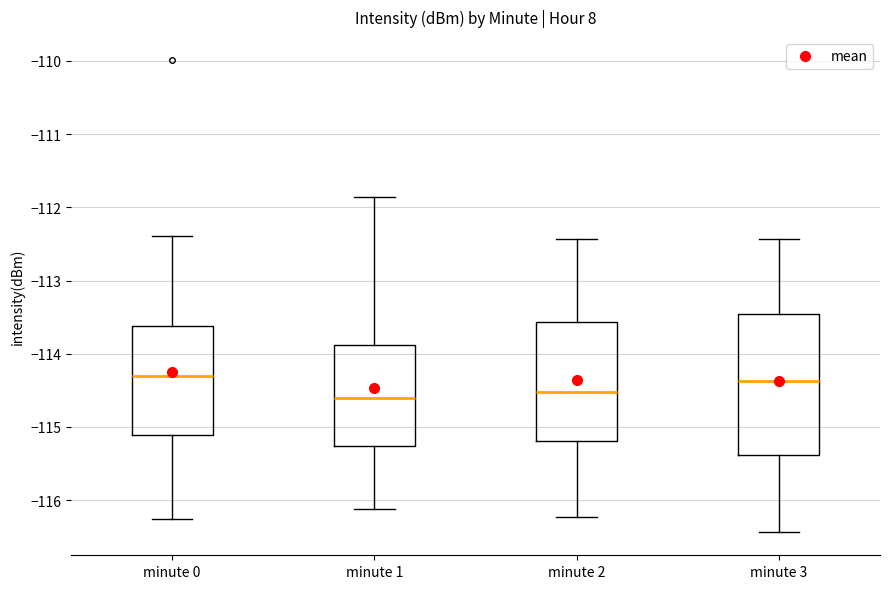

Where does the upper whisker of the box for minute 3 end on the y-axis? The values are not printed on the chart, so give them approximately, as read against the axis.

-112.4